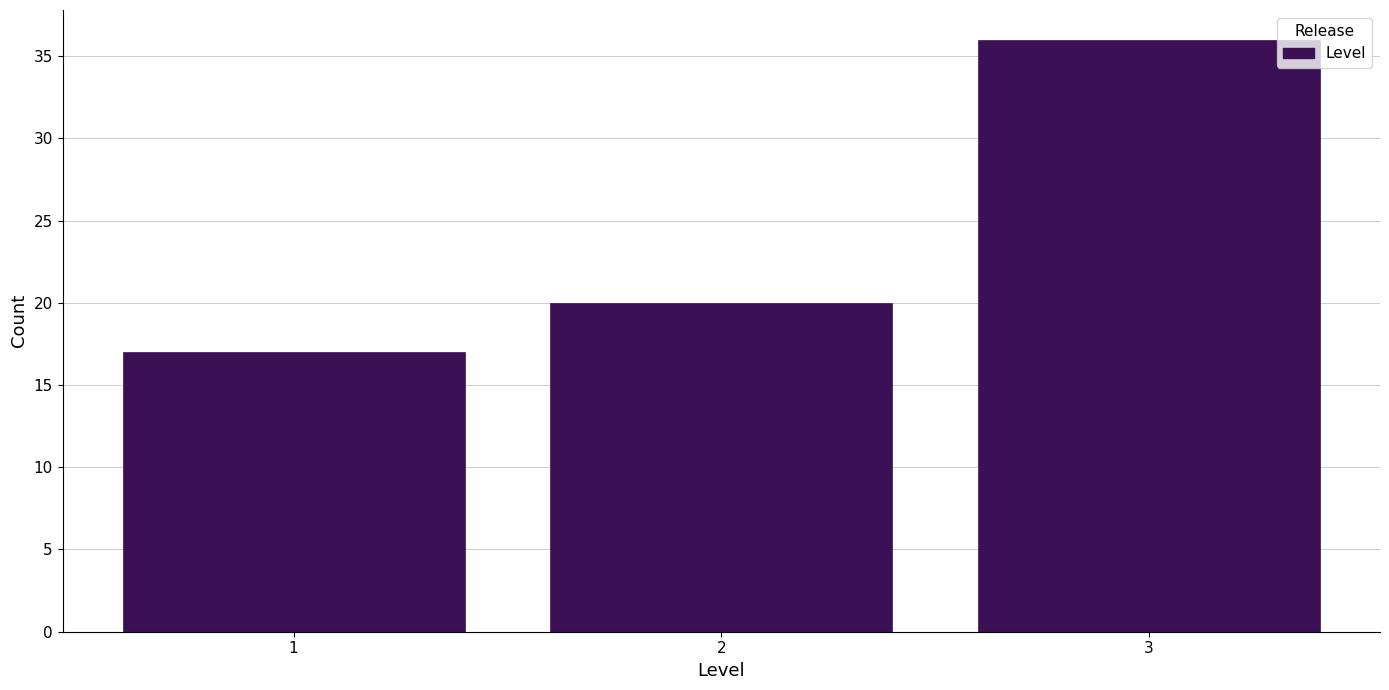

Reading left to right, extract all data points from this chart.

1=17	2=20	3=36